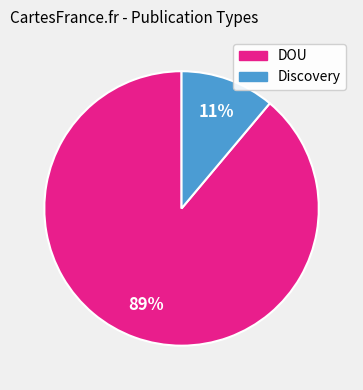

Does any single category account for the majority?

Yes